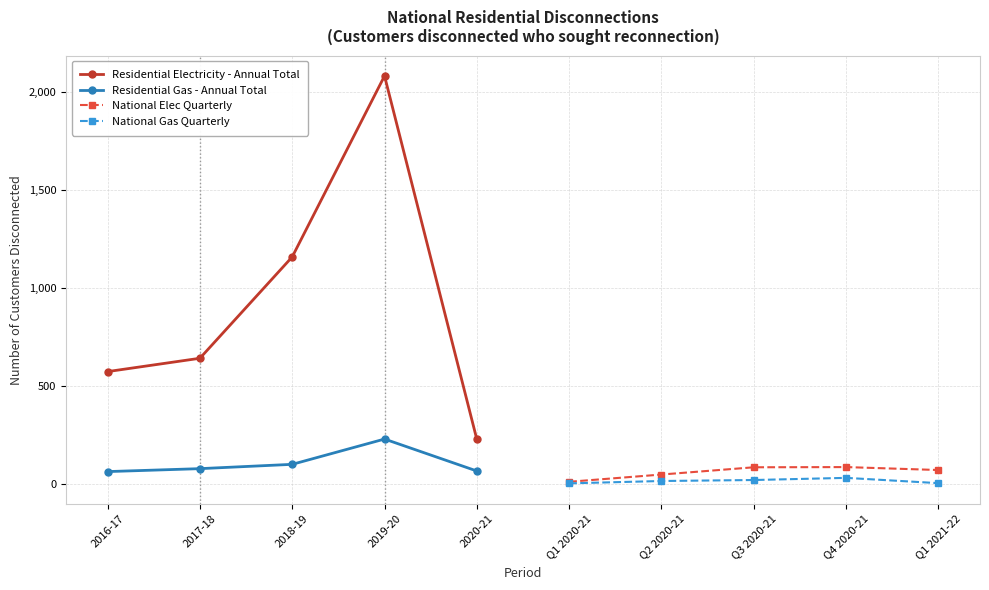

The value of Residential Electricity - Annual Total at 2019-20 is 3540. True or false?

False